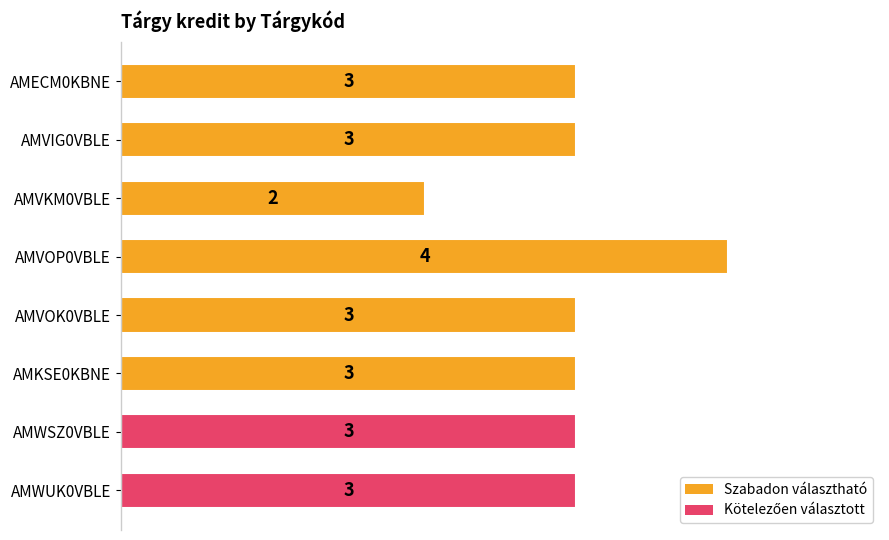

The chart shows a value of 4 at AMVOP0VBLE. True or false?

True